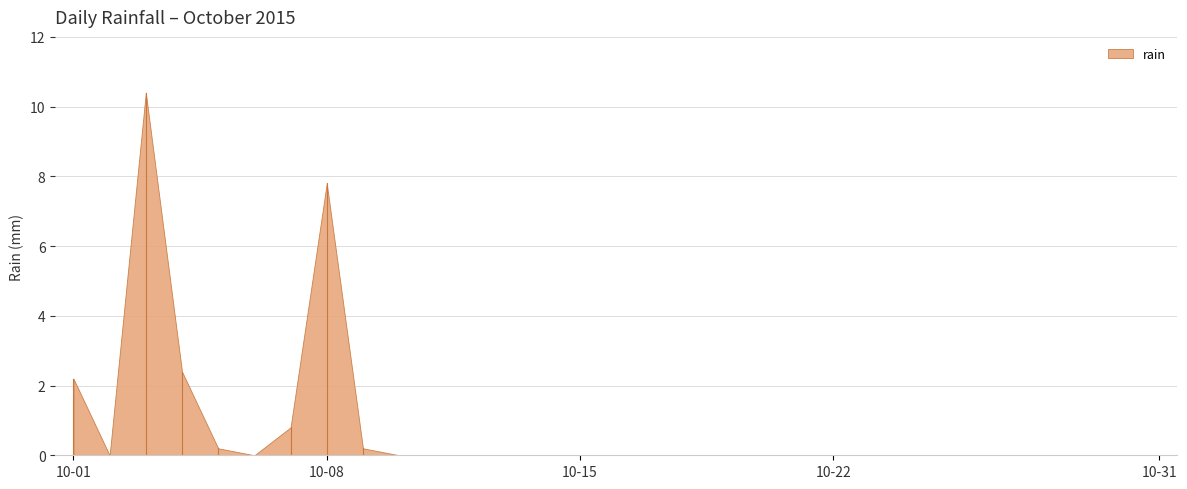

Rank the categories by value from lowest to highest.

2015-10-02, 2015-10-06, 2015-10-10, 2015-10-11, 2015-10-12, 2015-10-13, 2015-10-14, 2015-10-15, 2015-10-16, 2015-10-17, 2015-10-18, 2015-10-19, 2015-10-20, 2015-10-21, 2015-10-22, 2015-10-23, 2015-10-24, 2015-10-25, 2015-10-26, 2015-10-27, 2015-10-28, 2015-10-29, 2015-10-30, 2015-10-31, 2015-10-05, 2015-10-09, 2015-10-07, 2015-10-01, 2015-10-04, 2015-10-08, 2015-10-03